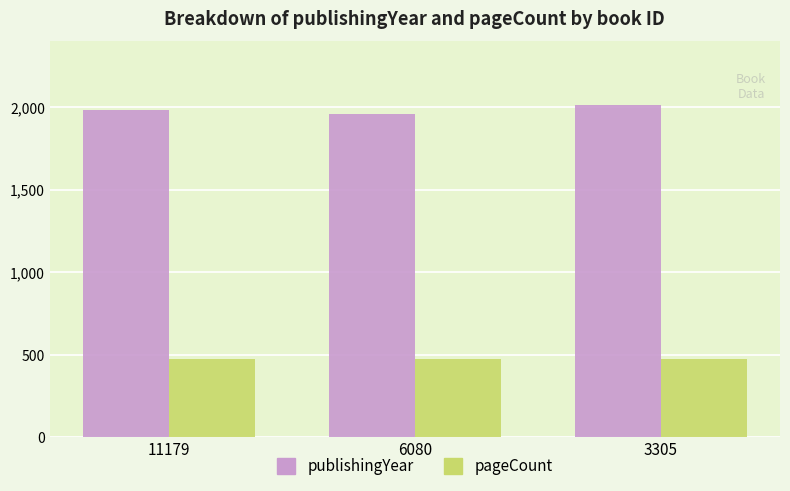

Rank the series by their average value, from highest to lowest.

publishingYear, pageCount